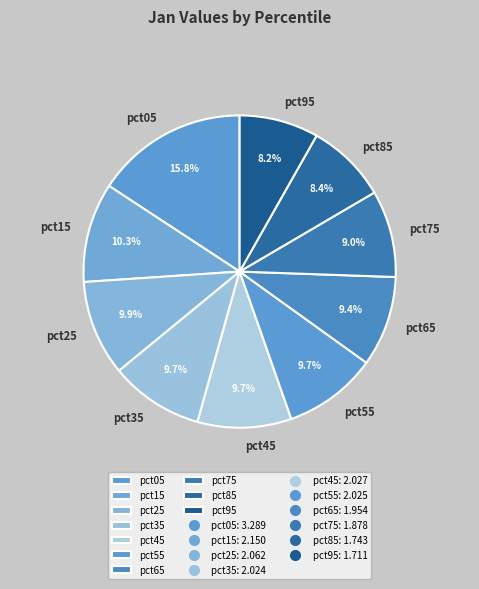

What is the largest slice in the pie chart?

pct05